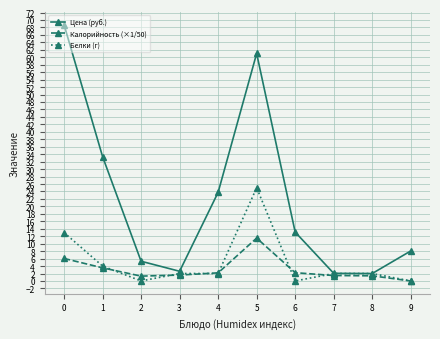

What is the value of the Цена (руб.) point at the 6th from the left?

61.0